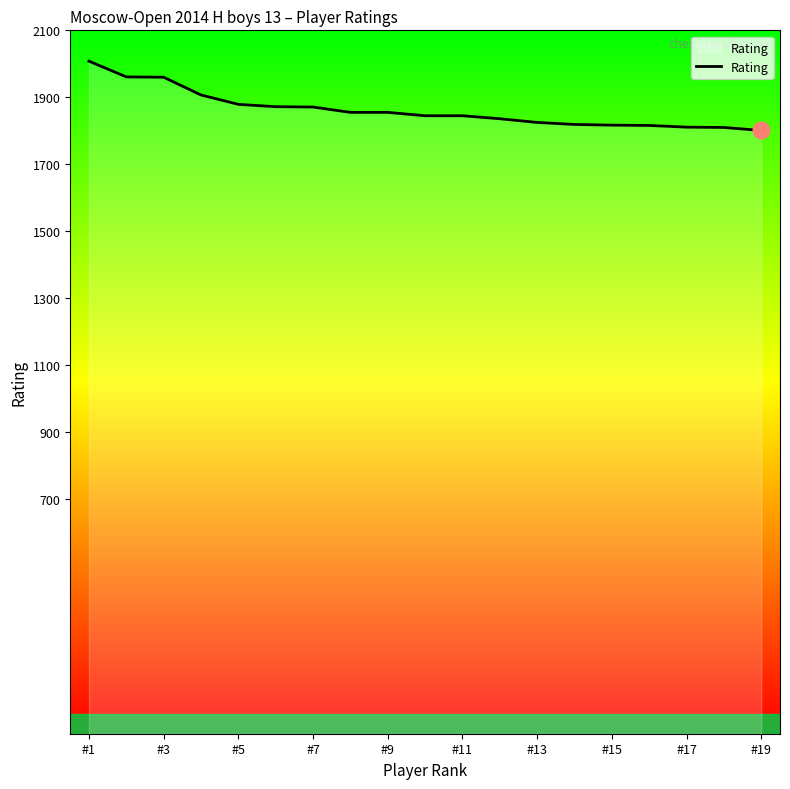

What is the maximum value shown in the chart?

2008